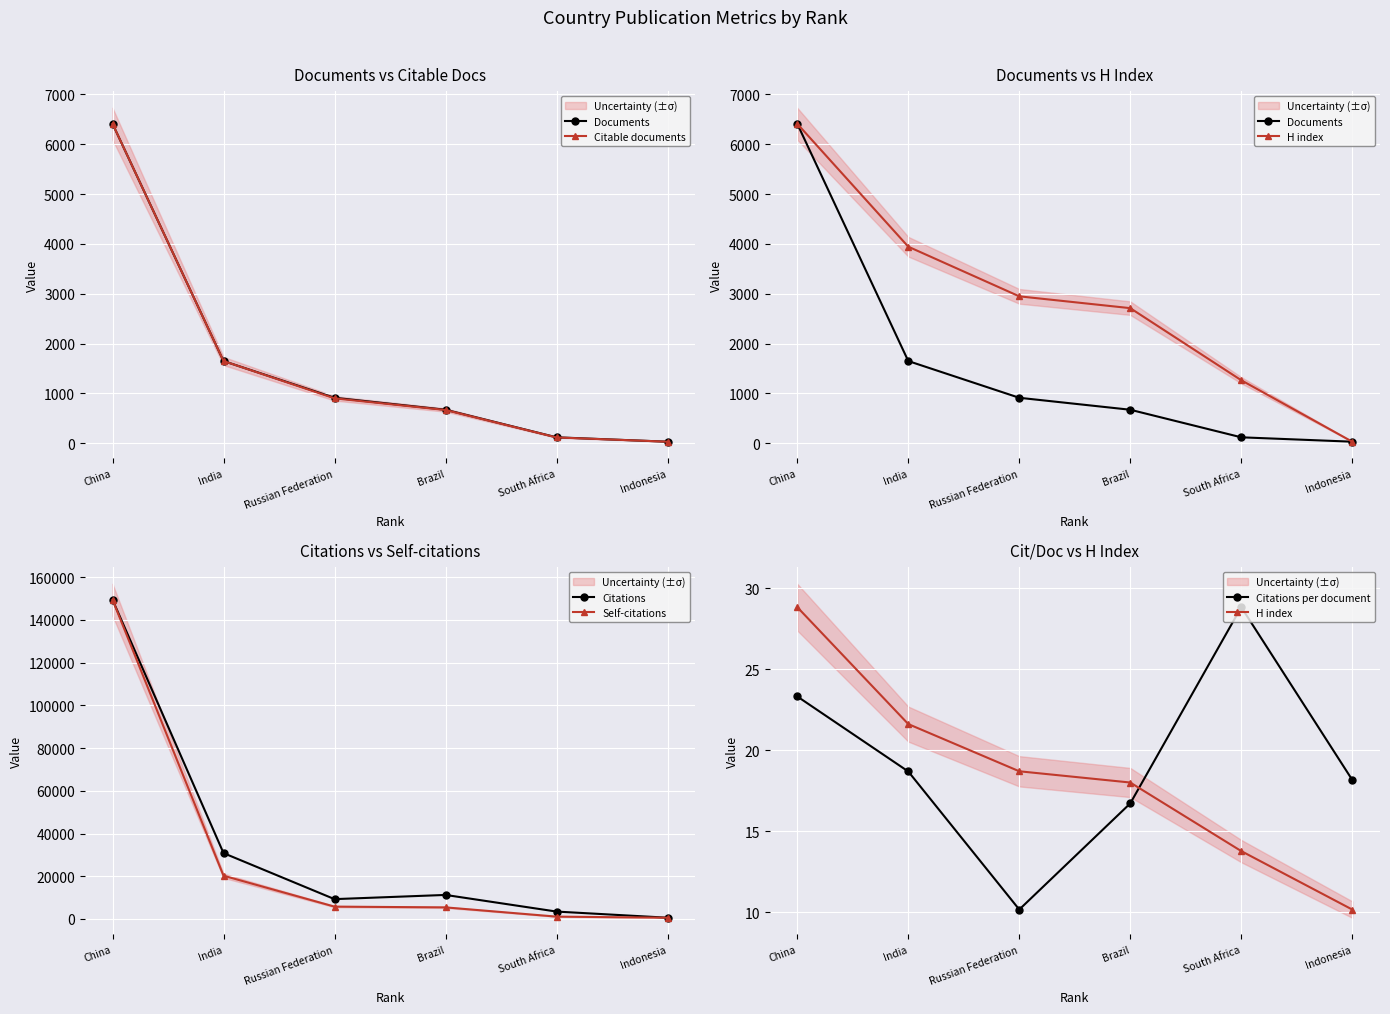

In Citations per document, how many points are lower than both neighbors (excluding endpoints)?

1